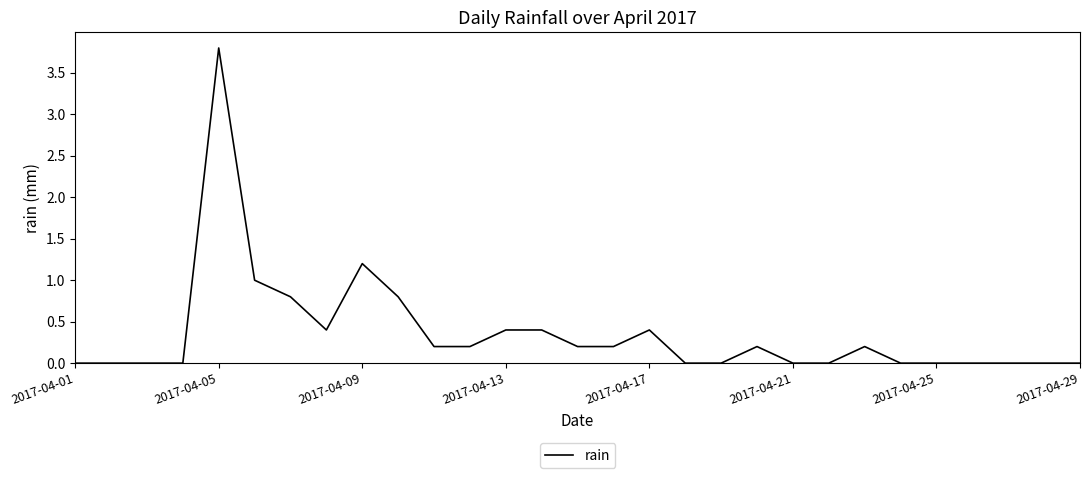

Does the chart display data point markers on the line(s)?

No